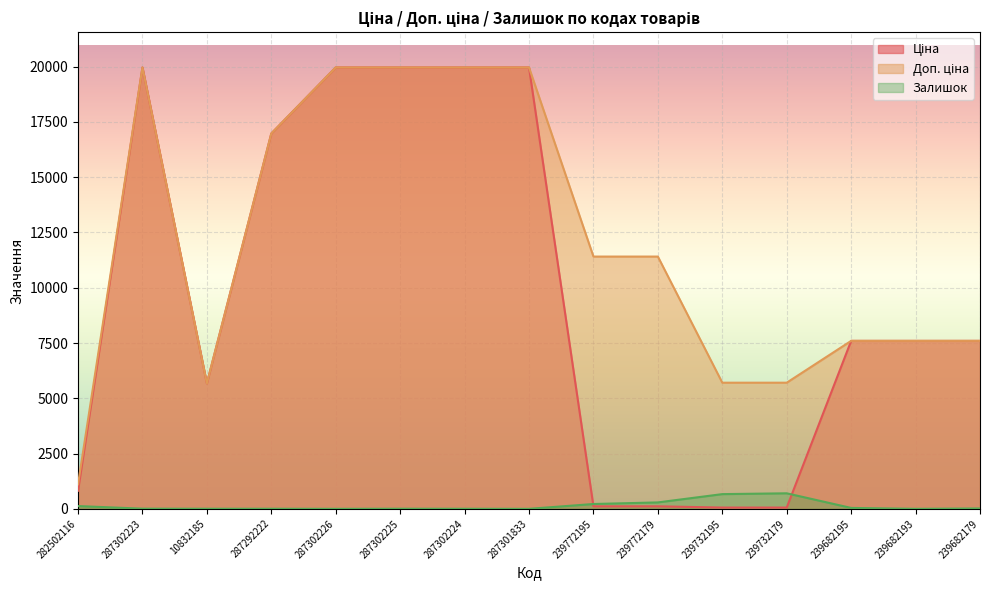

Is it true that Залишок equals 10.1 at 287302223?

False